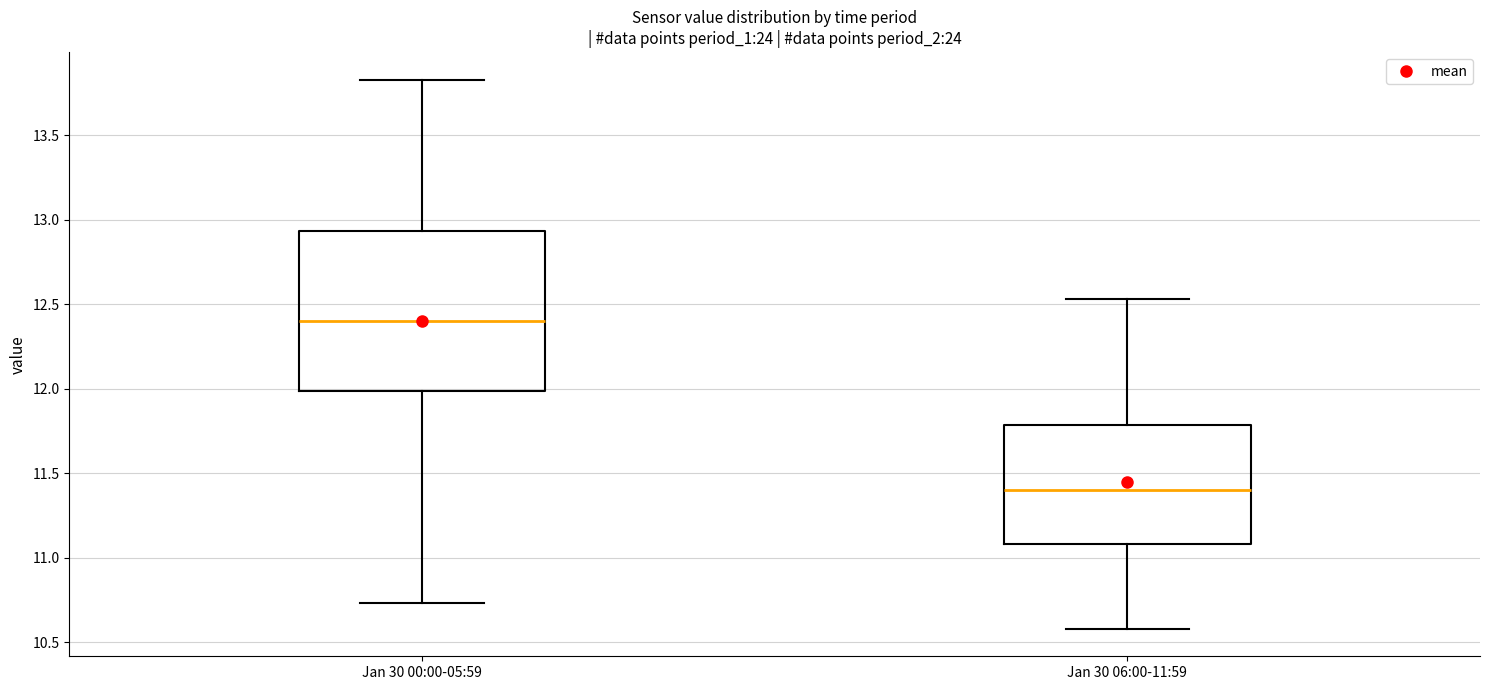

Reading left to right, transcribe this box plot: for each box, give where its median line is, the range the box spans, and where its two whiskers end, as read against the y-axis. The values are not printed on the chart, so give them approximately, as read against the axis.

Jan 30 00:00-05:59: median 12.40, box 12.00 to 12.95, whiskers 10.75 to 13.85
Jan 30 06:00-11:59: median 11.40, box 11.10 to 11.80, whiskers 10.60 to 12.55